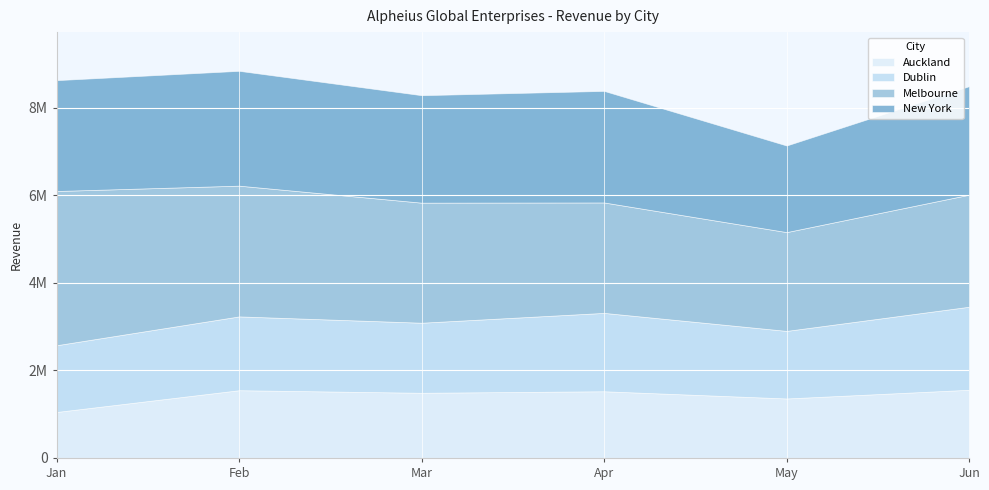

Is the value of Melbourne at Feb greater than the value of New York at Mar?

Yes